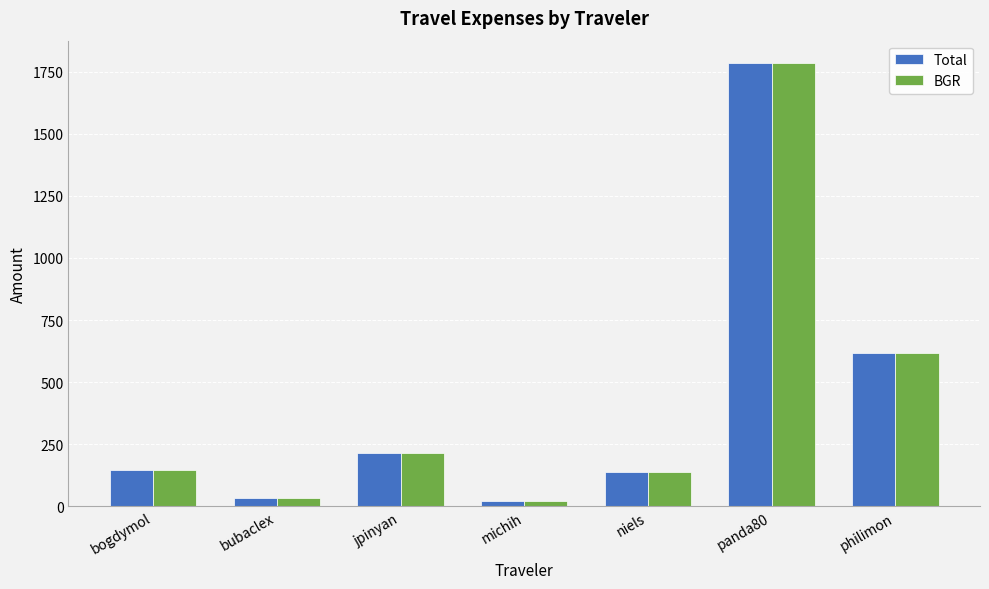

Is the value of Total at jpinyan greater than the value of BGR at michih?

Yes